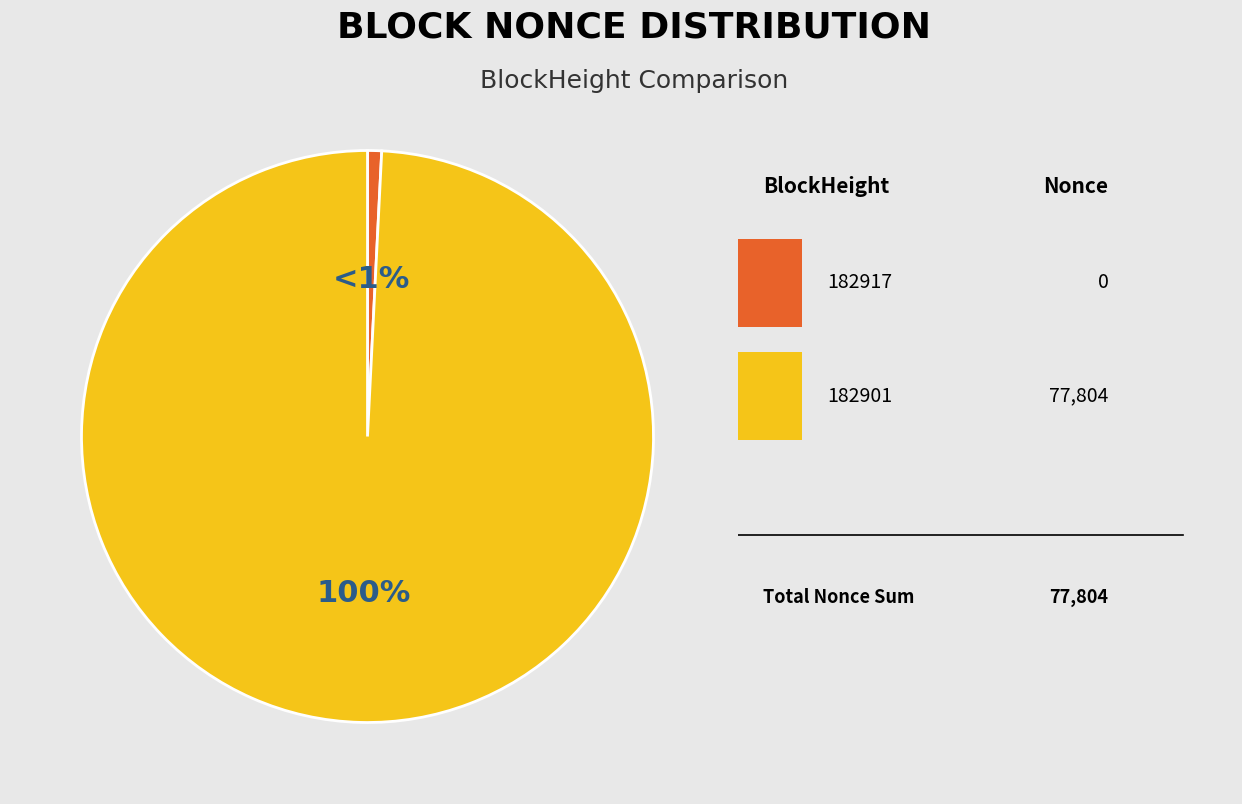

What percentage is the 182901 slice, to the nearest percent?

100%